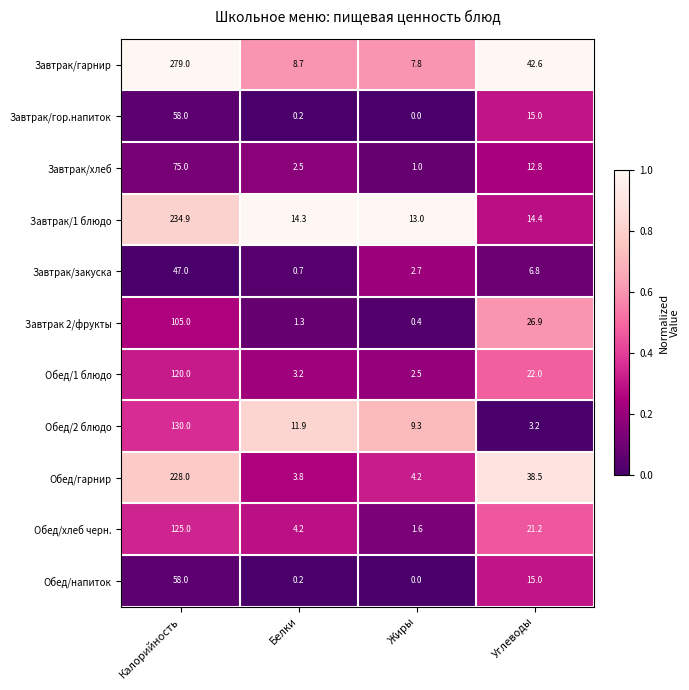

Read the Обед/гарнир value at Калорийность.

228.0